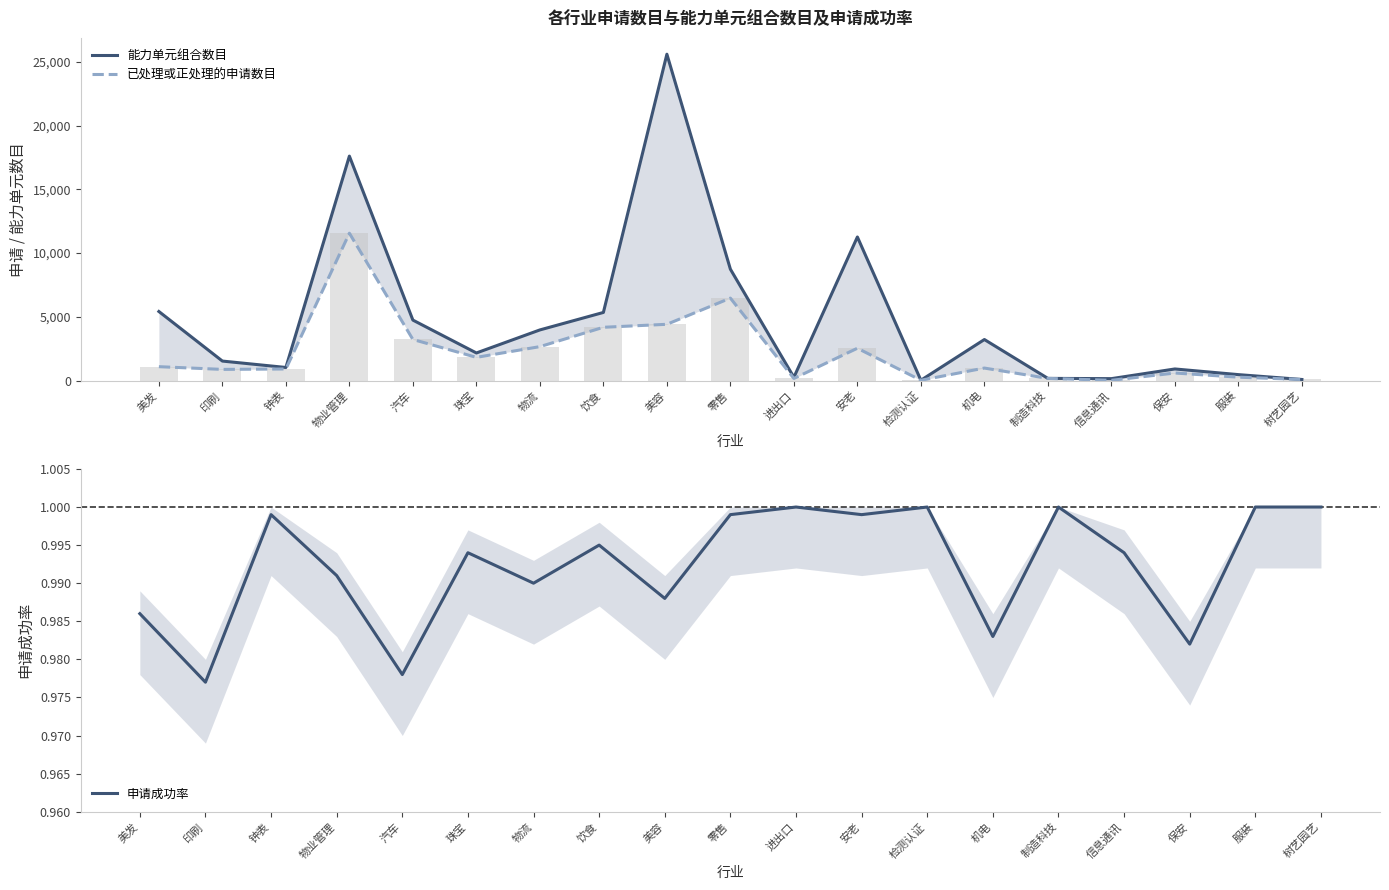

Which label corresponds to the smallest value in the chart?

印刷